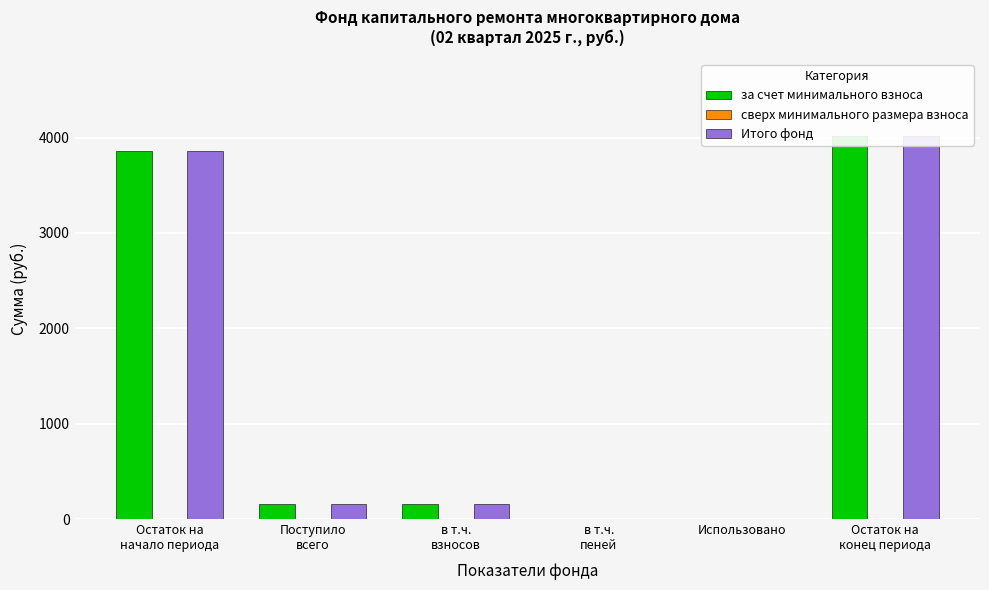

List the series in order of their peak value, lowest first.

сверх минимального размера взноса, за счет минимального взноса, Итого фонд